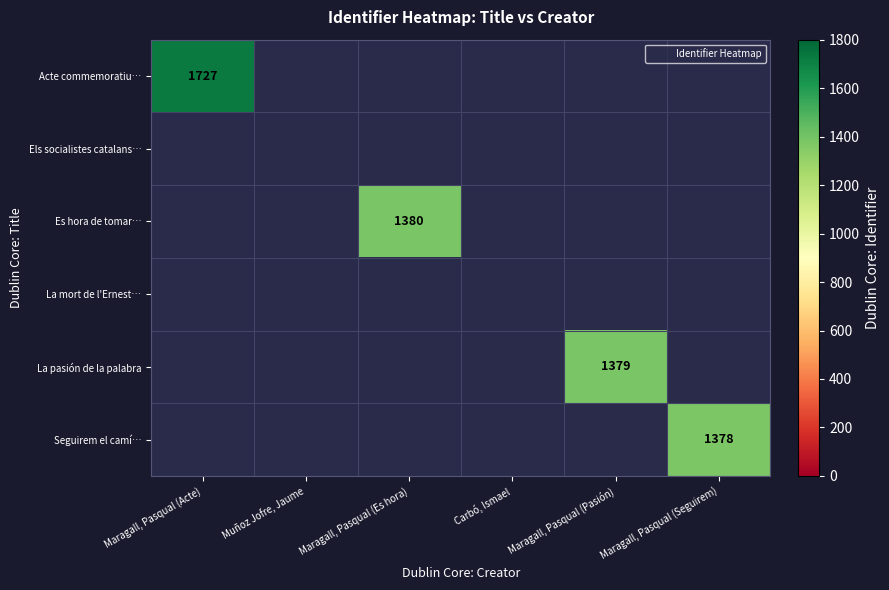

How many data points does each series have?

6